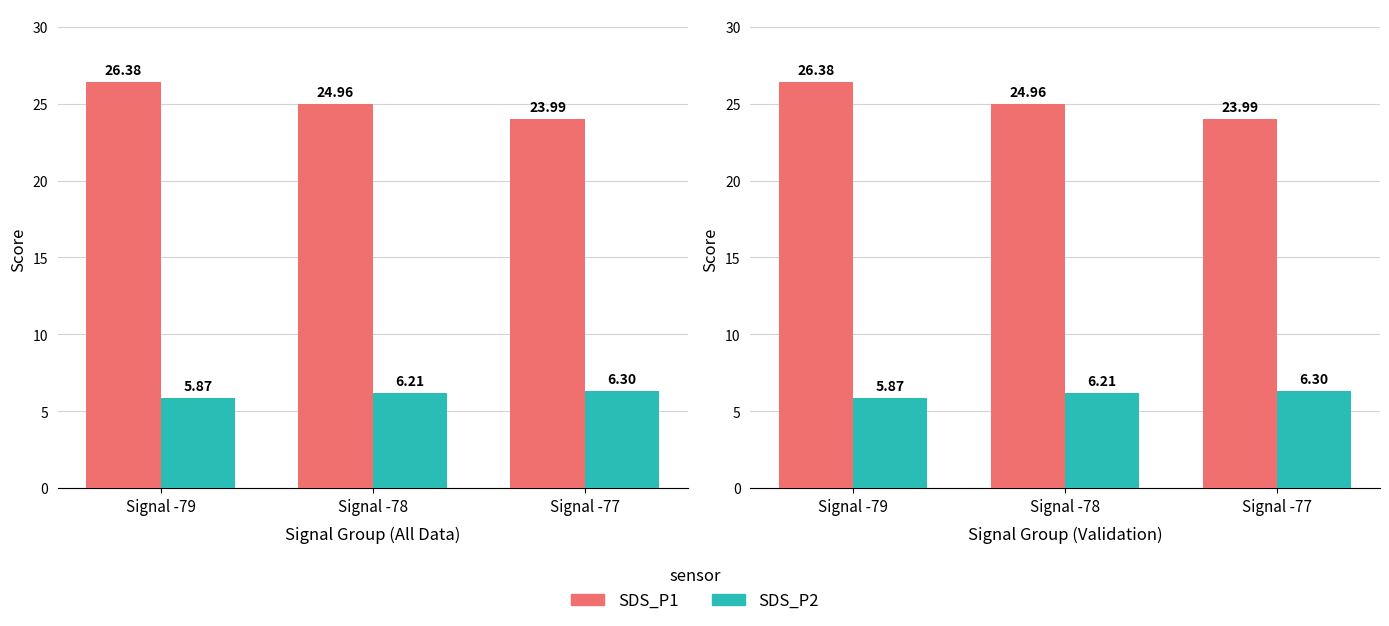

Reading left to right, transcribe all the data shown in this chart.

SDS_P1: Signal -79=26.4	Signal -78=25.0	Signal -77=24.0
SDS_P2: Signal -79=5.9	Signal -78=6.2	Signal -77=6.3